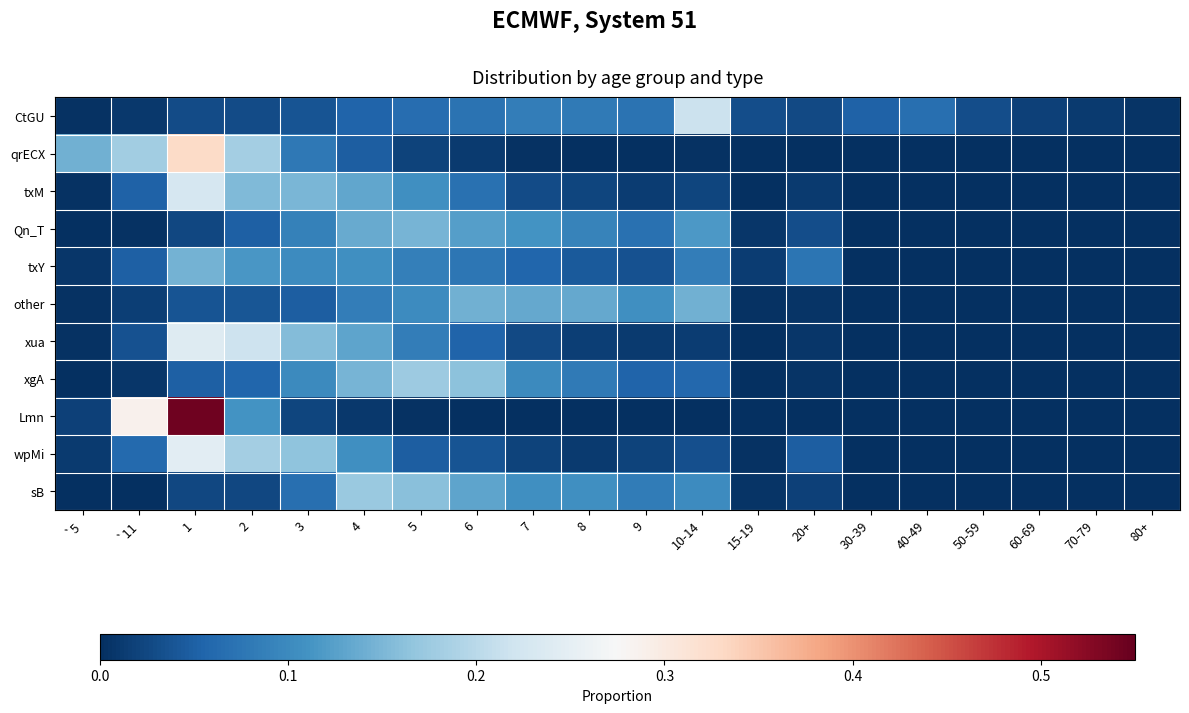

At which category is the sum across all series the highest?

1